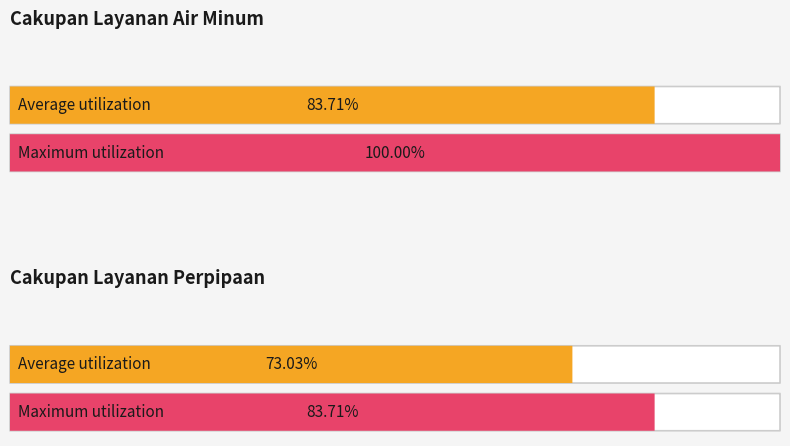

At which category is the sum across all series the highest?

Air Minum (Rumah Tangga)